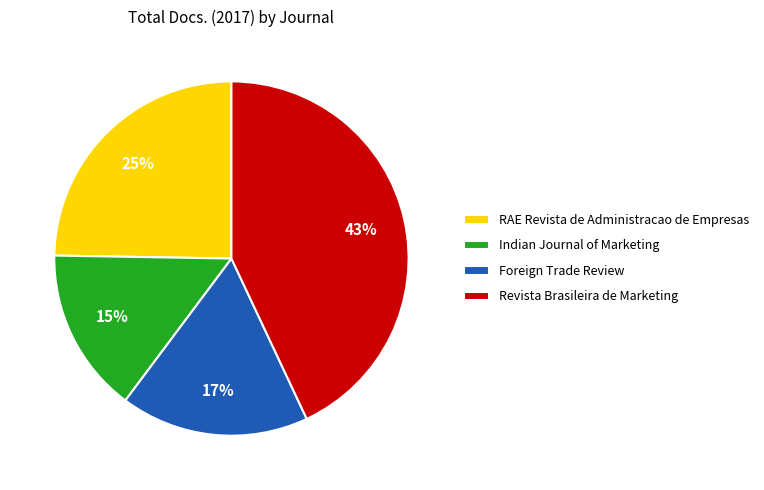

To the nearest percent, what is the average slice percentage?

25%